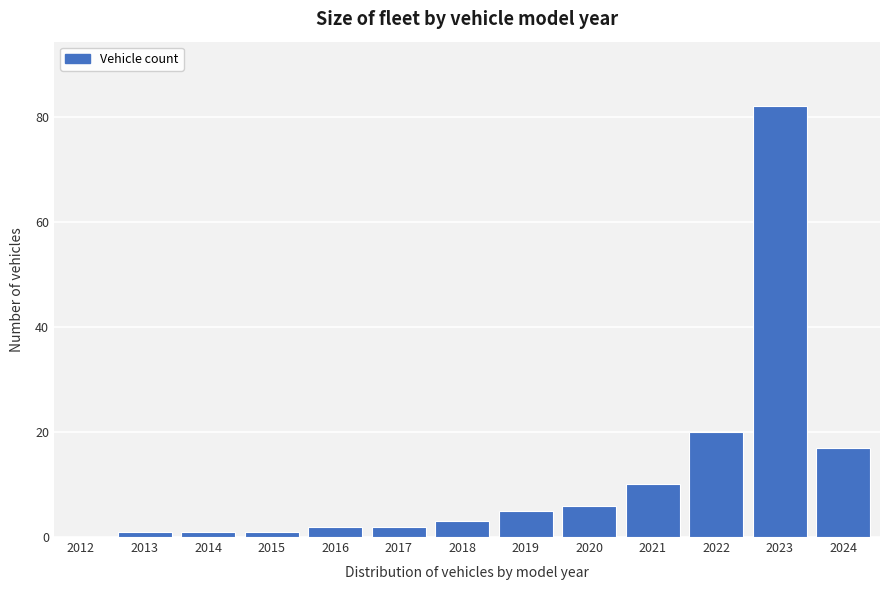

Reading left to right, list all the values displayed in this chart.

2012=0	2013=1	2014=1	2015=1	2016=2	2017=2	2018=3	2019=5	2020=6	2021=10	2022=20	2023=82	2024=17